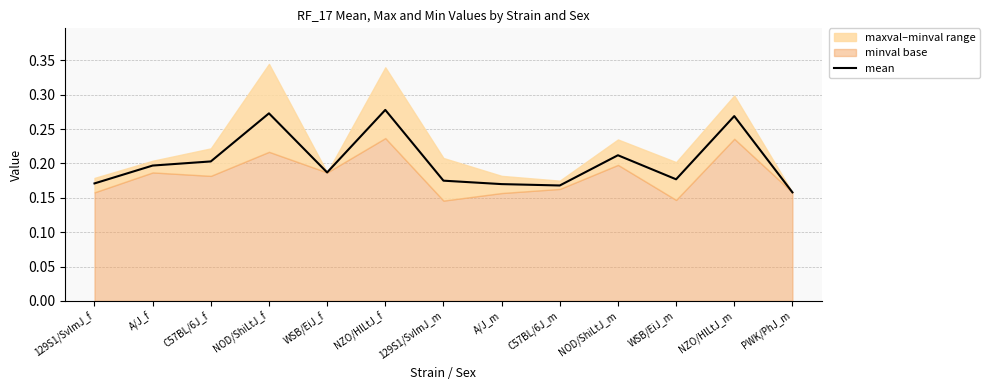

The value at A/J_f is 0.2. True or false?

True